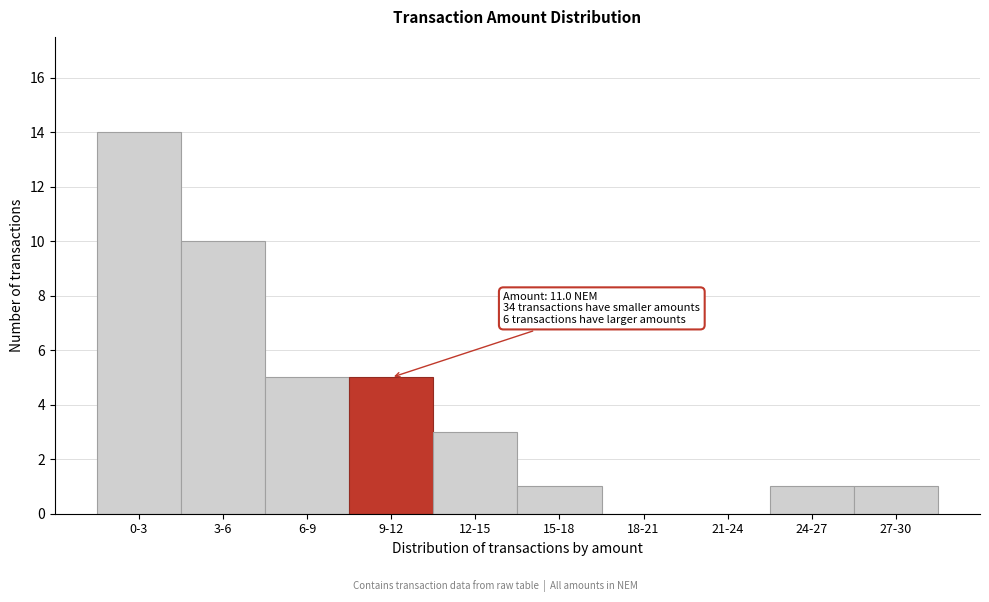

Reading left to right, list all the values displayed in this chart.

0-3=14	3-6=10	6-9=5	9-12=5	12-15=3	15-18=1	18-21=0	21-24=0	24-27=1	27-30=1